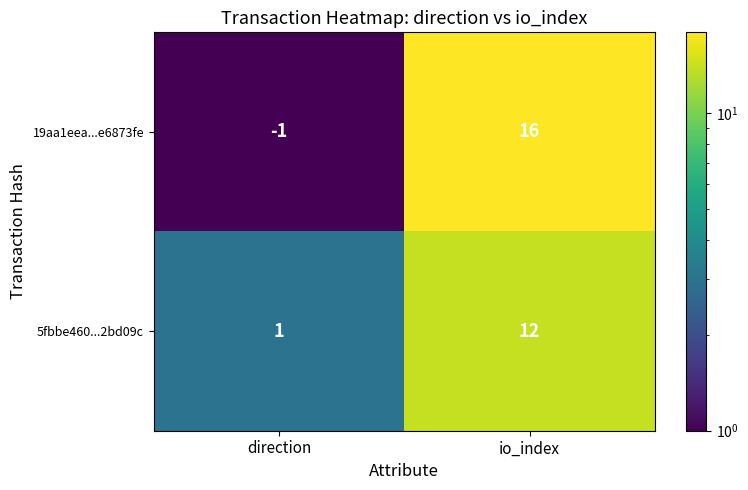

What is the total value across all series at io_index?

28